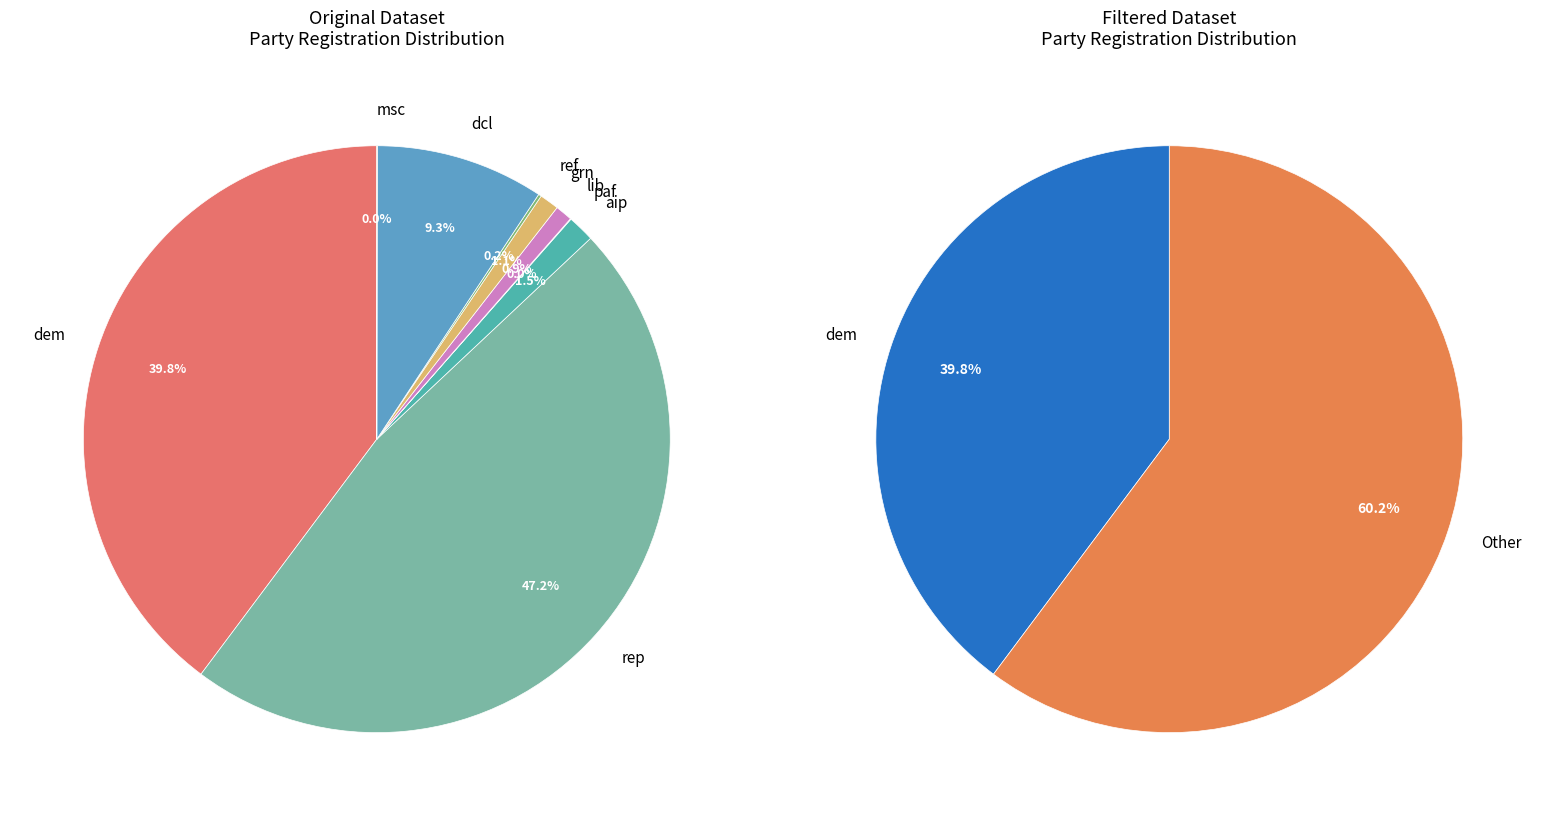

To the nearest percent, what is the combined percentage of grn and dcl?

10%